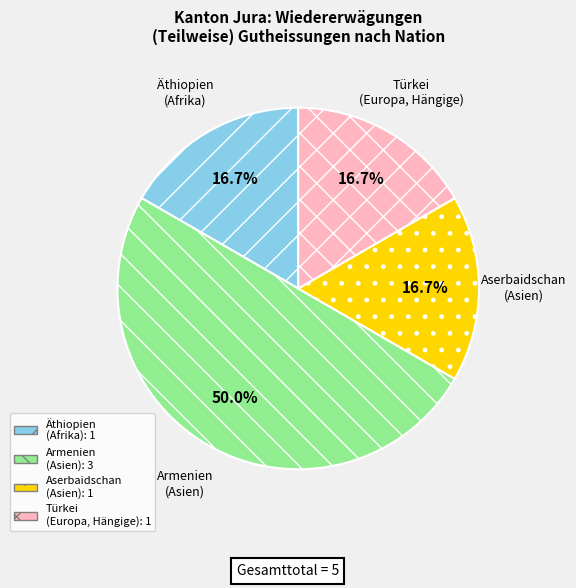

What is the ratio of the value at Äthiopien (Afrika) to the value at Türkei (Europa, Hängige)?

1.0